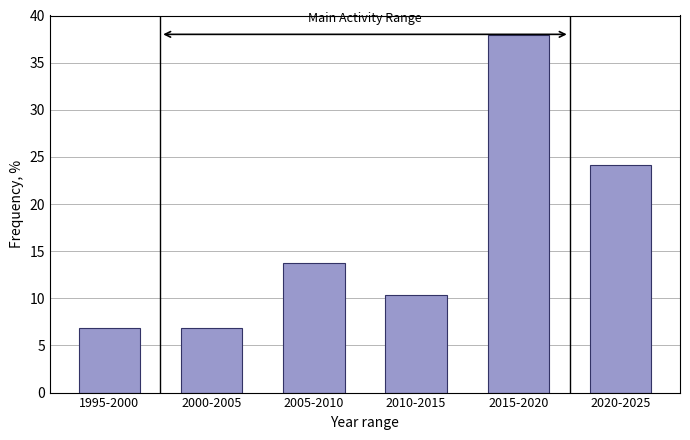

Reading left to right, what are all the values shown in this chart?

6.9	6.9	13.8	10.3	37.9	24.1